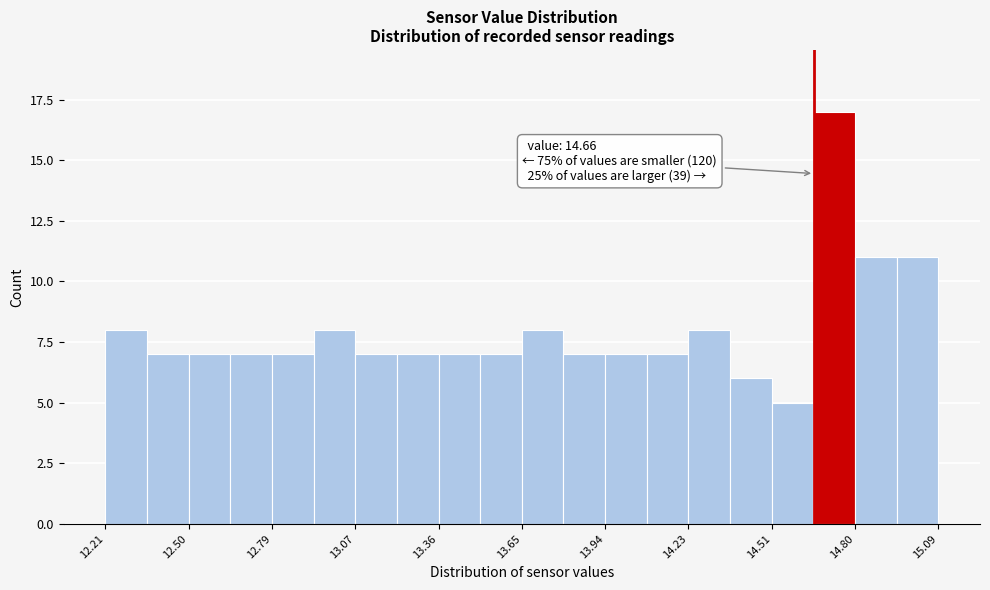

Around what value on the x-axis is the tallest bar? Give the approximate position of its centre, as read against the axis.

14.75